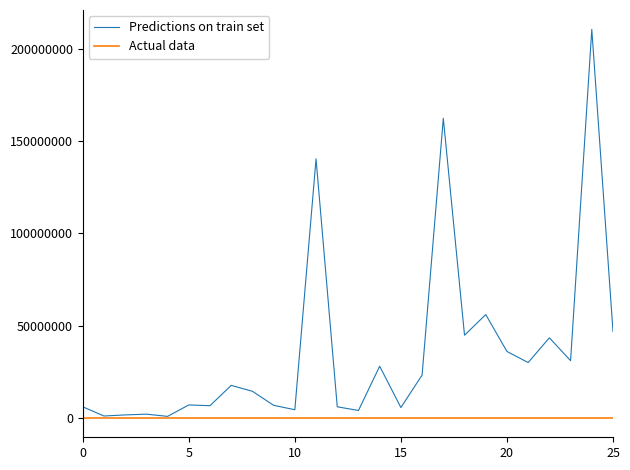

What is the greatest value displayed?

210600000